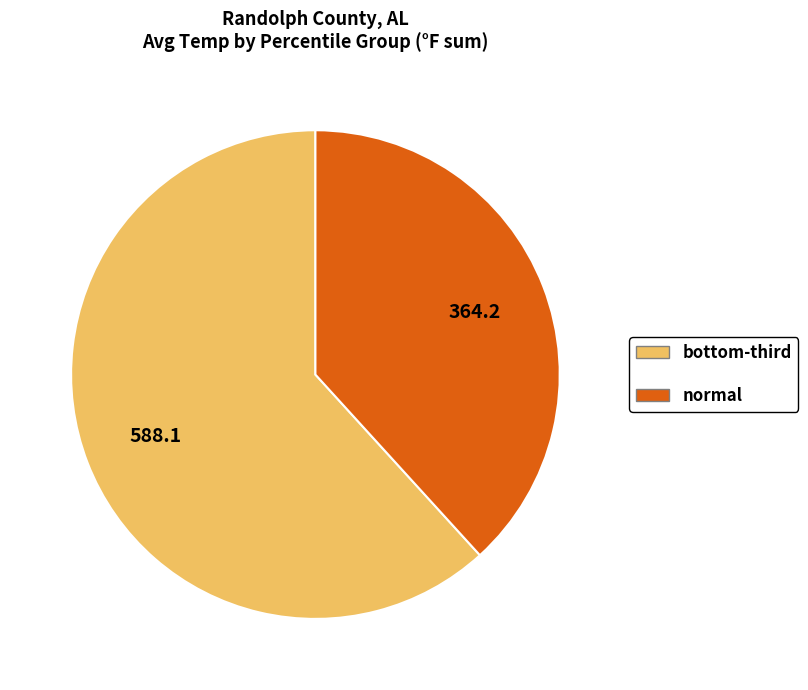

Does any single category account for the majority?

Yes